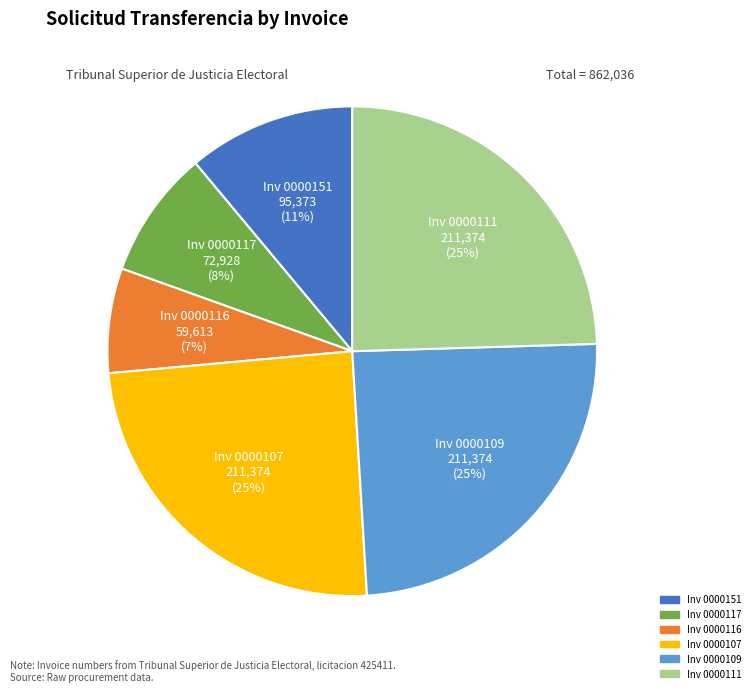

To the nearest percent, what portion does Inv 0000117 represent?

8%